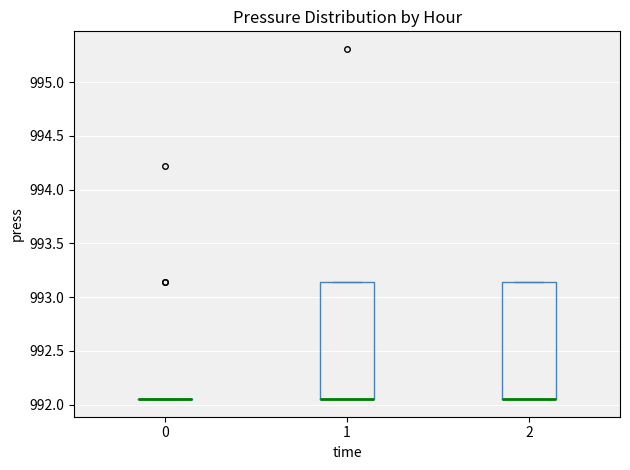

Reading left to right, transcribe this box plot: for each box, give where its median line is, the range the box spans, and where its two whiskers end, as read against the y-axis. The values are not printed on the chart, so give them approximately, as read against the axis.

0: box collapsed to a line at 992.05, whiskers 992.05 to 992.05
1: median 992.05 (drawn on the box's lower edge), box 992.05 to 993.15, whiskers 992.05 to 993.15
2: median 992.05 (drawn on the box's lower edge), box 992.05 to 993.15, whiskers 992.05 to 993.15